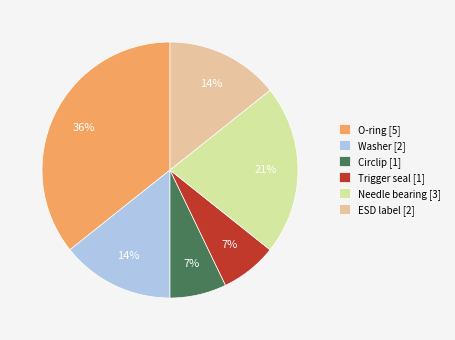

The Trigger seal slice represents 7% of the pie. True or false?

True